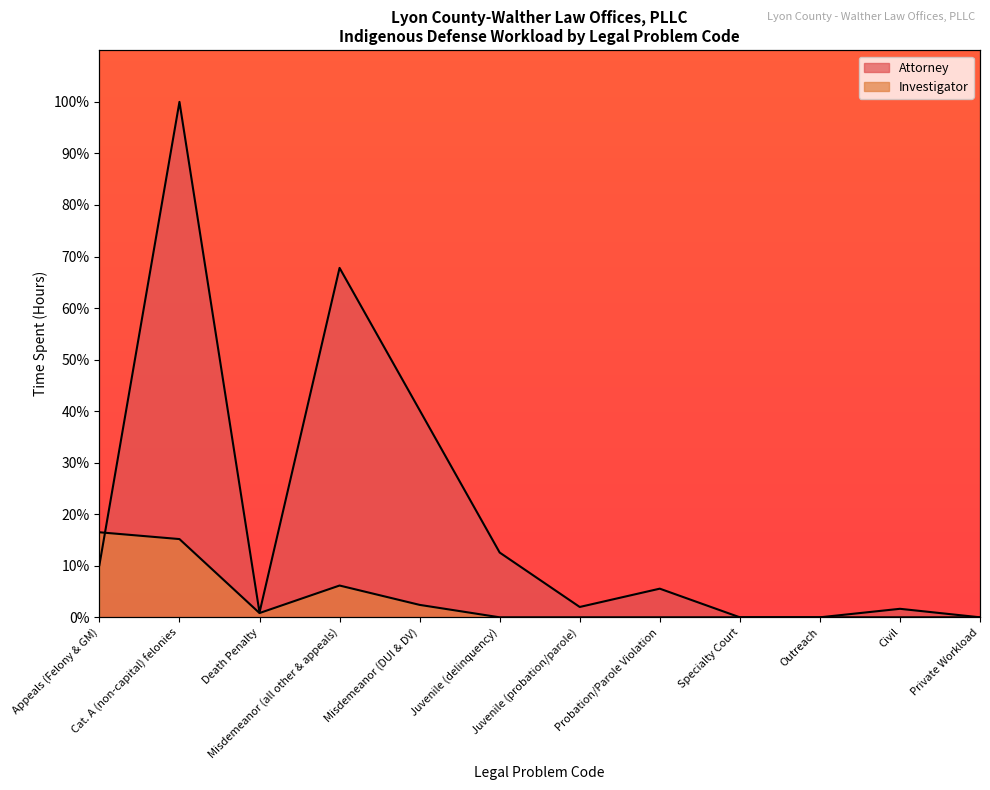

What are all the series names shown in the legend?

Attorney, Investigator